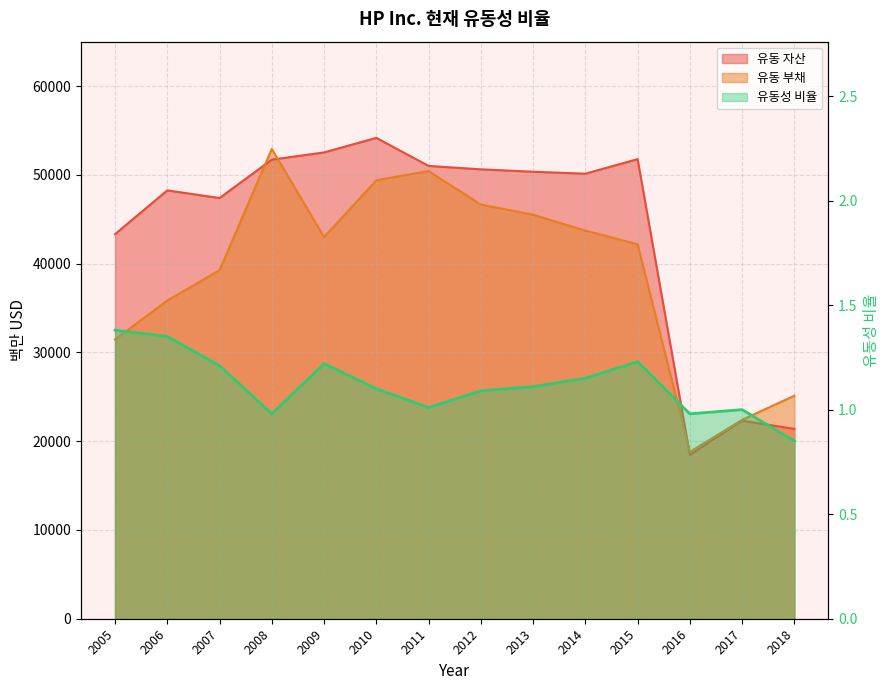

The value of 유동 부채 at 2011 is 50442.0. True or false?

True